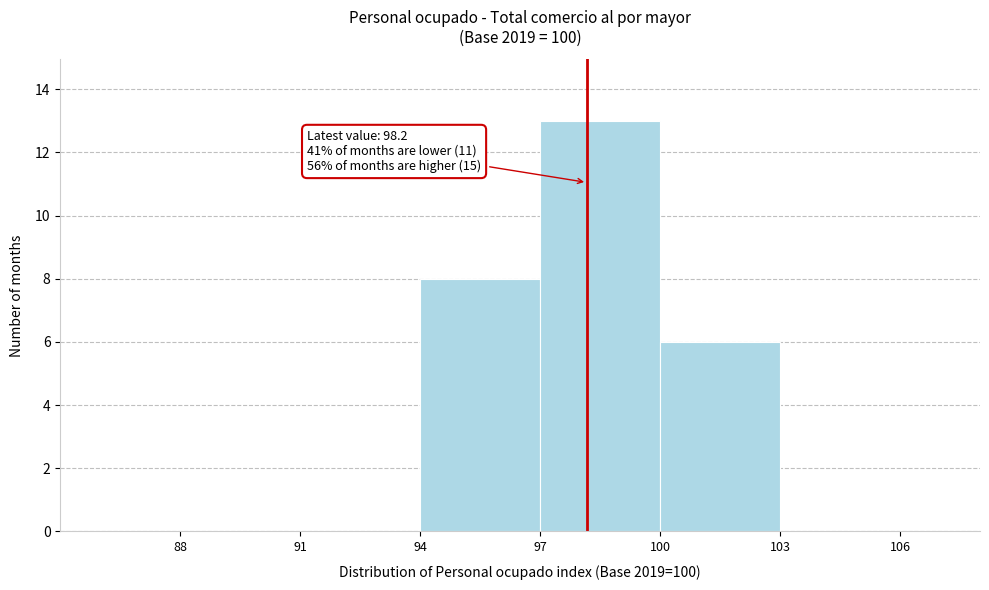

Over which range of the x-axis is the bar tallest?

97 to 100